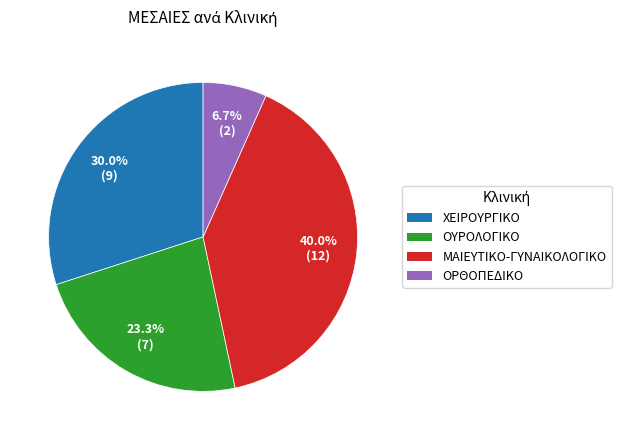

Is there any slice that represents more than half of the pie?

No